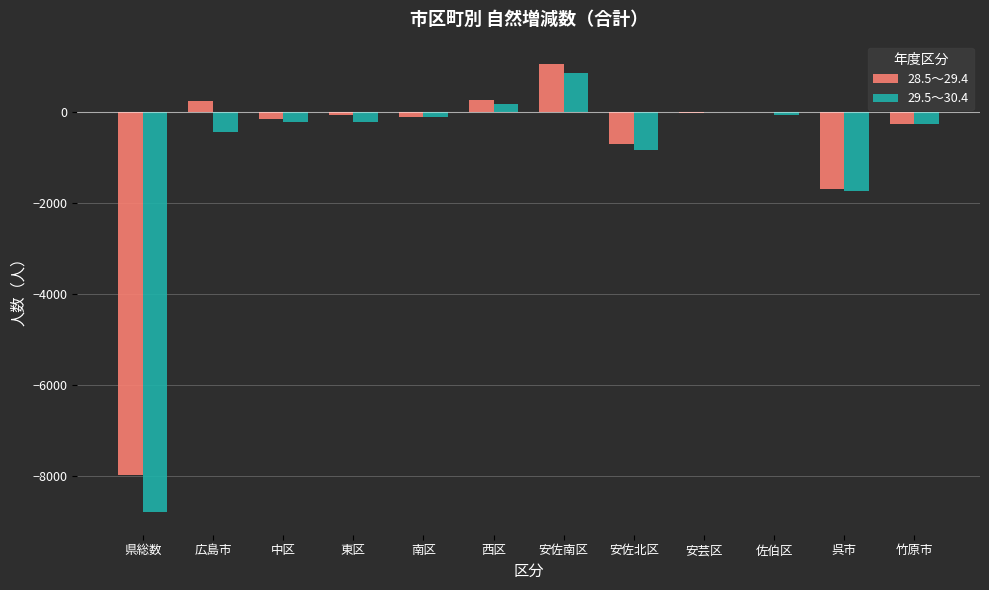

How many categories are shown in the chart?

12